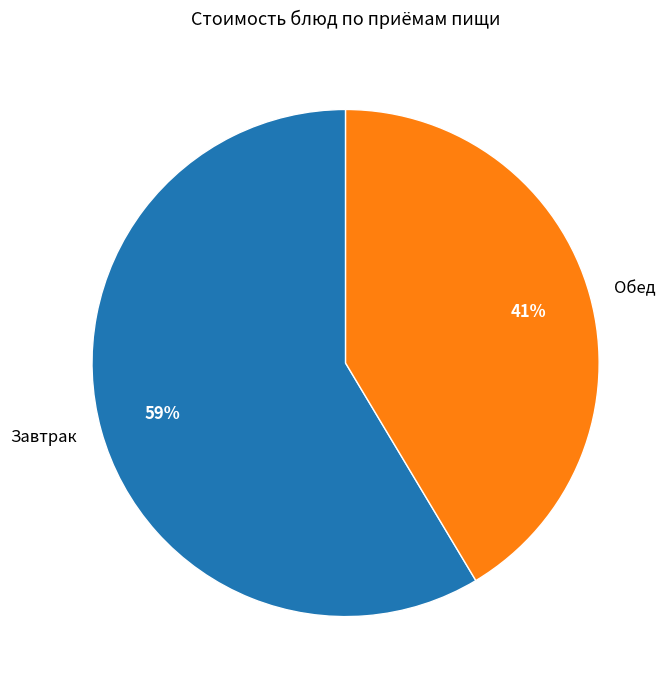

Does any single category account for the majority?

Yes